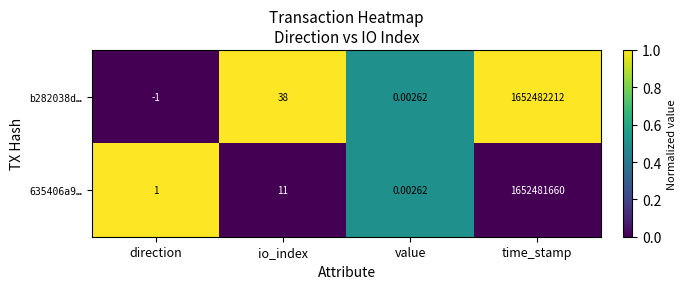

At which label is b282038d… closest to 826241105?

io_index